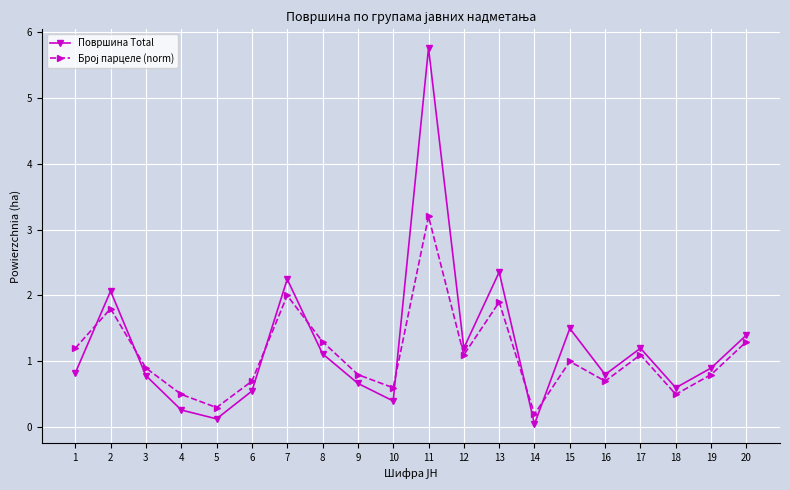

What is the maximum value shown in the chart?

5.8